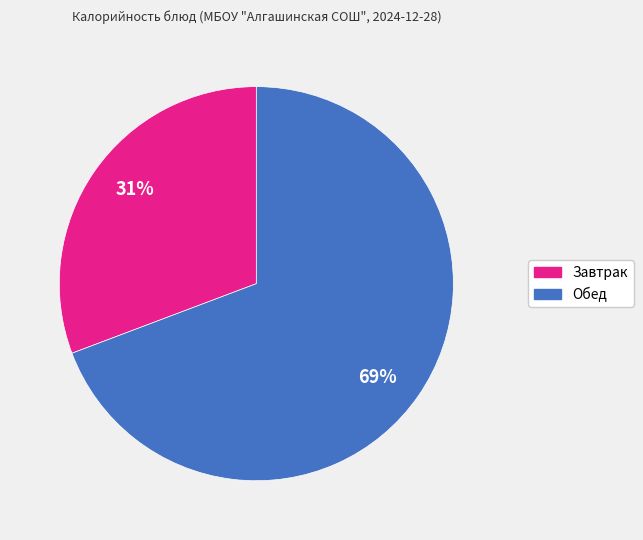

Is there a majority slice in this chart?

Yes